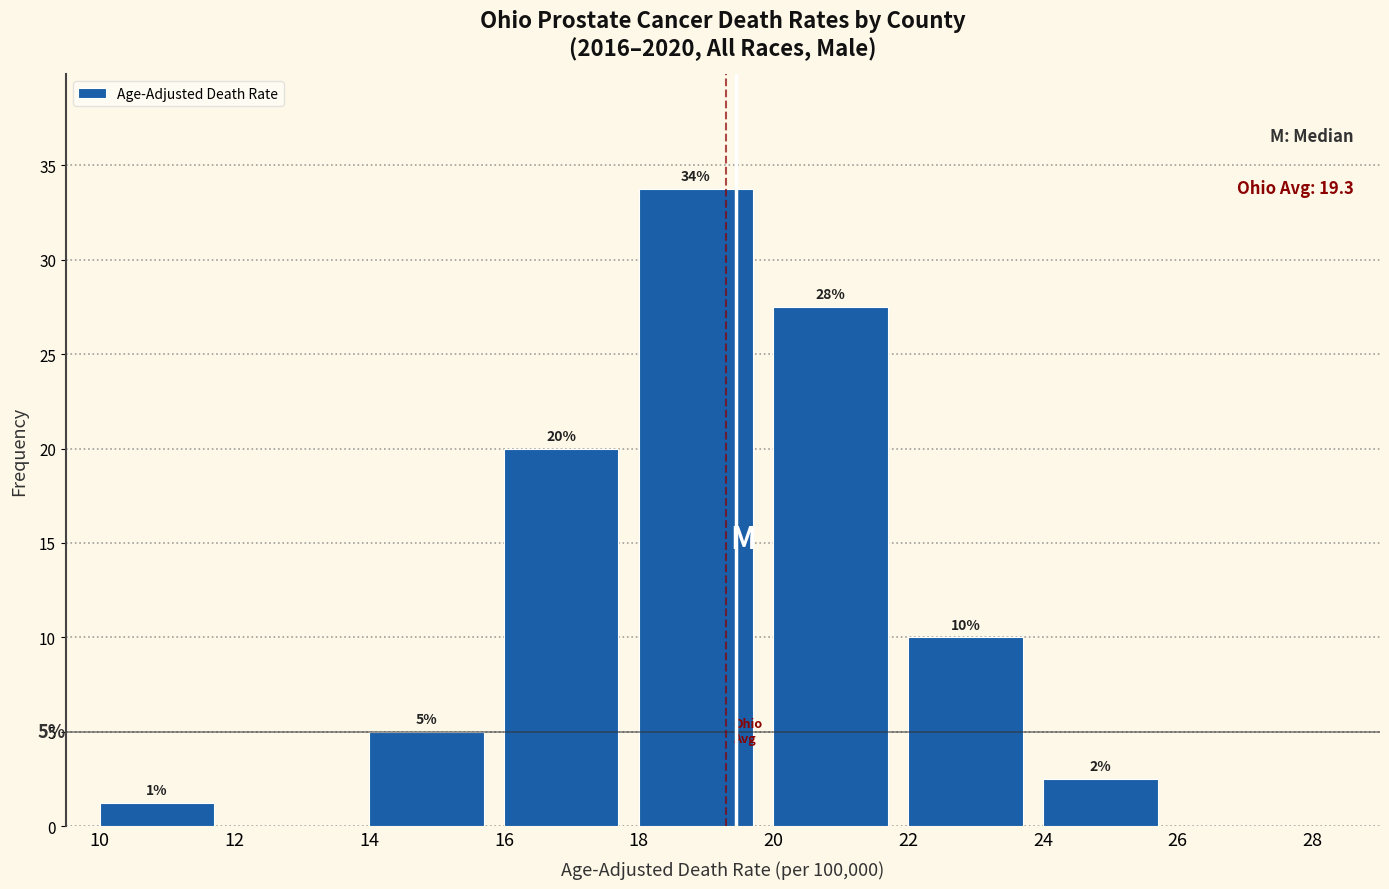

Which range on the x-axis has the tallest bar?

18 to 20